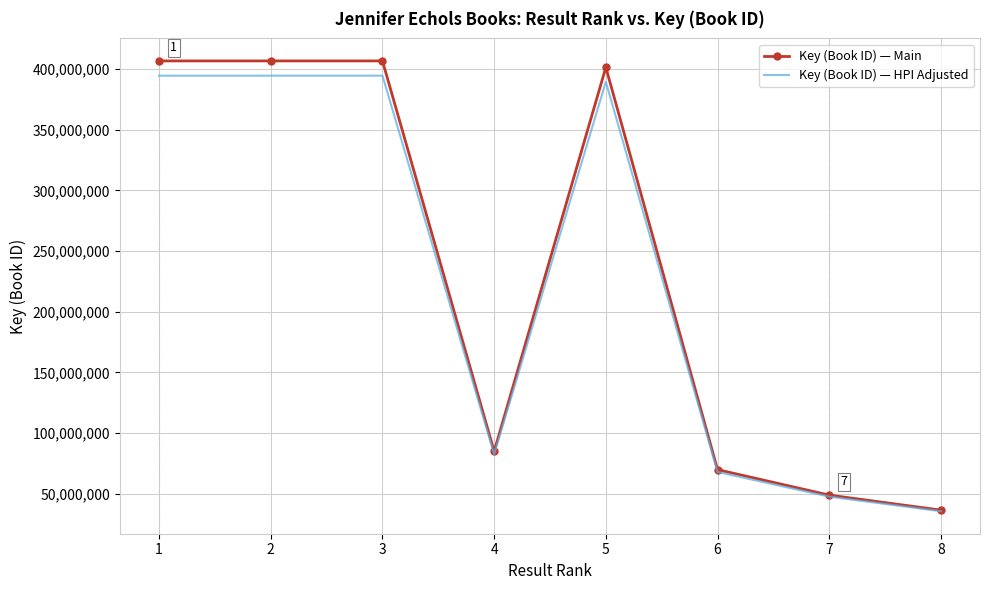

At which label is Key (Book ID) — HPI Adjusted closest to 215039519?

4